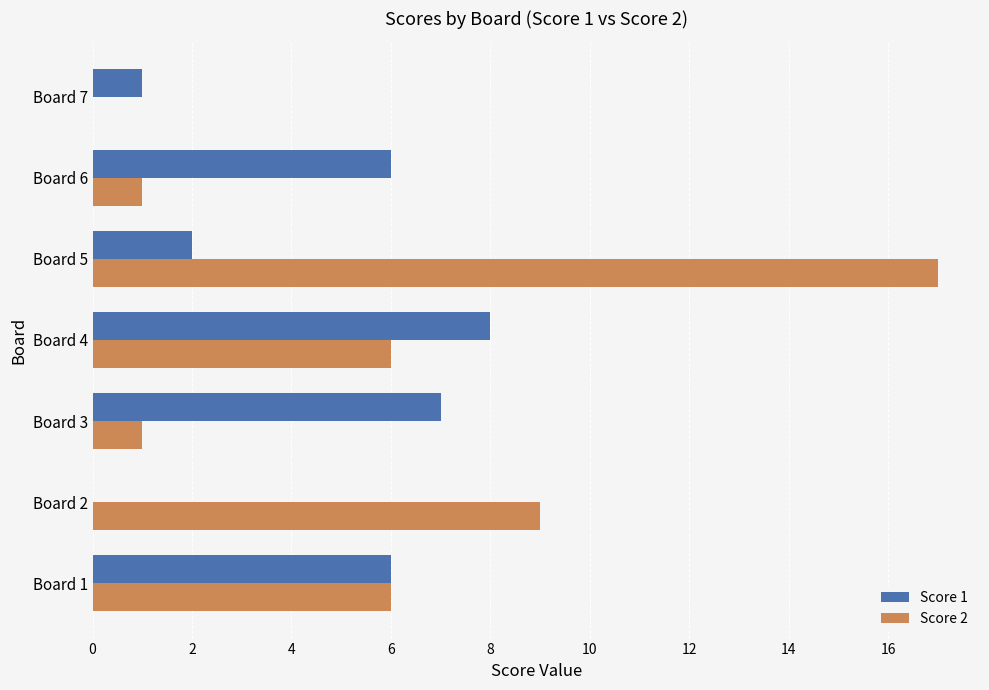

What is the total value across all series at Board 3?

8